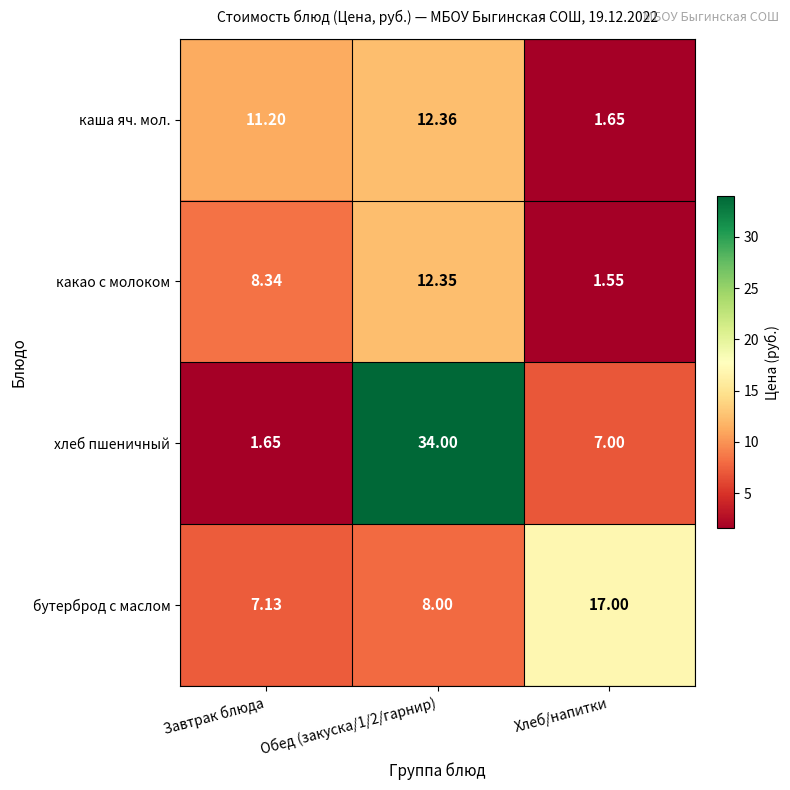

Which series has the largest total across all categories?

хлеб пшеничный